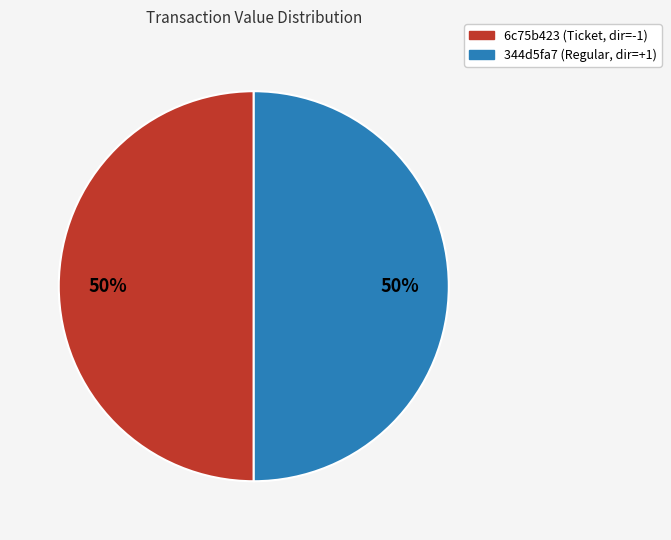

What is the ratio of the value at 6c75b423 (Ticket, dir=-1) to the value at 344d5fa7 (Regular, dir=+1)?

1.0